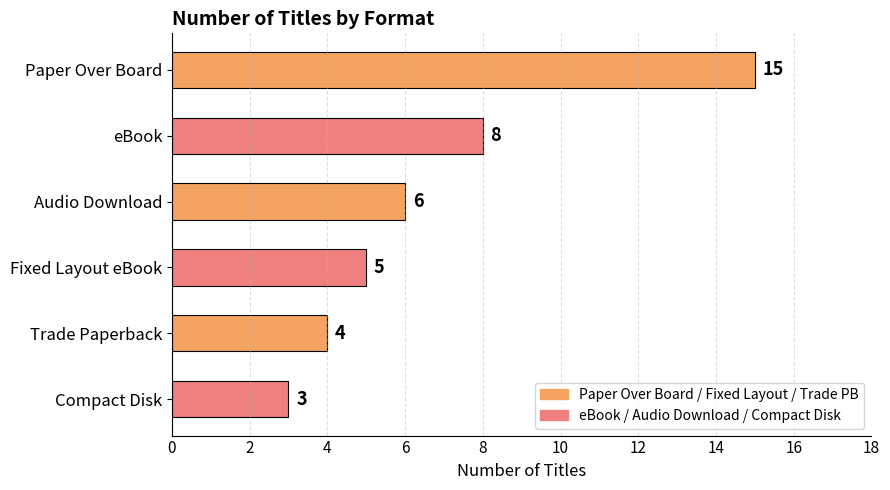

What is the sum of all values?

41